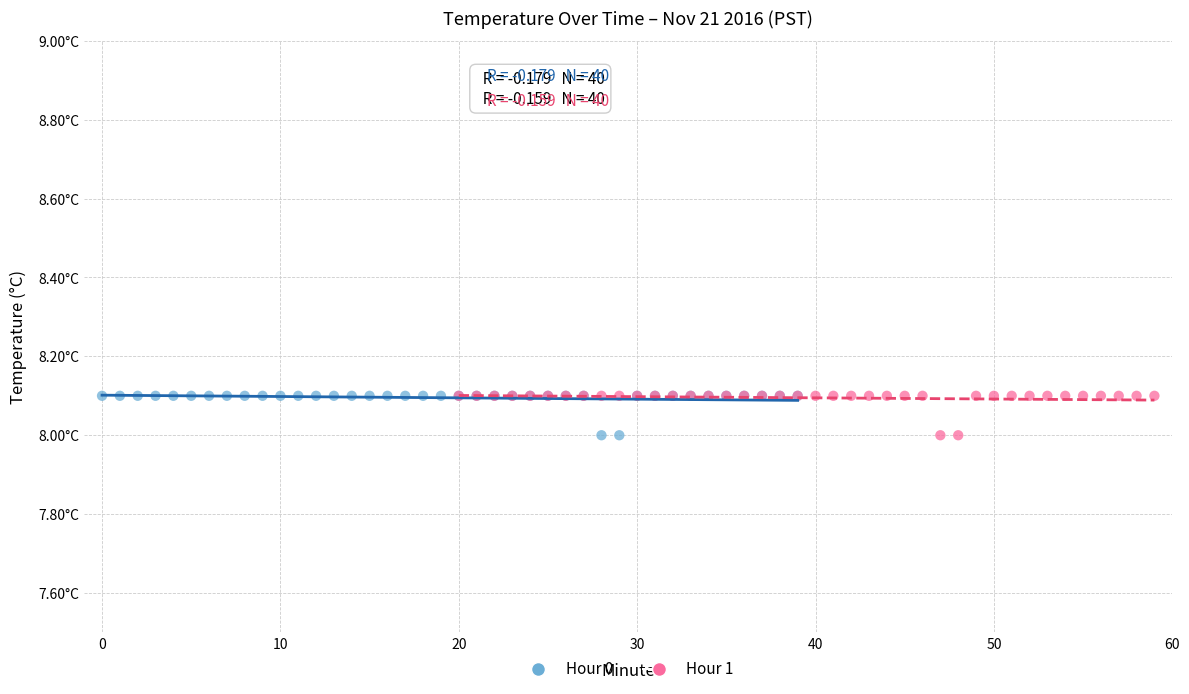

What are all the series names shown in the legend?

Hour 0, Hour 1